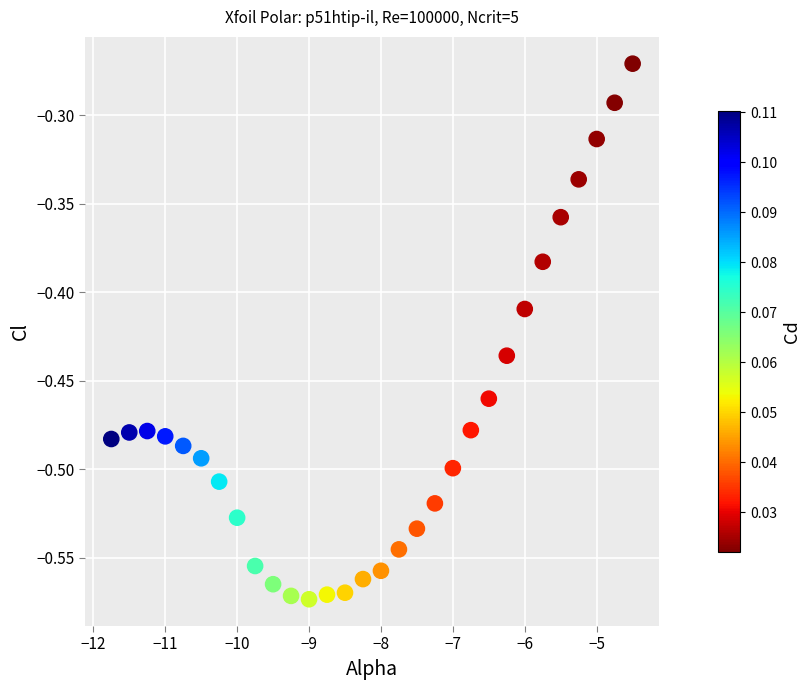

What is the range of Y values (max minus min)?

0.3